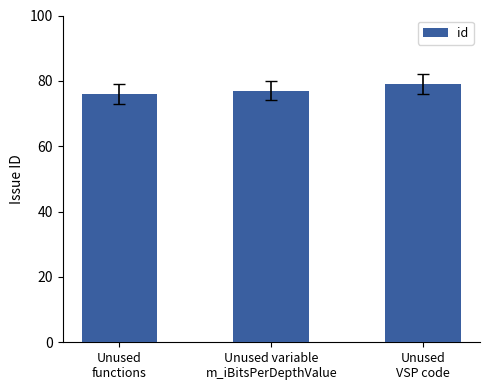

Rank the categories by value from lowest to highest.

Unused
functions, Unused variable
m_iBitsPerDepthValue, Unused
VSP code